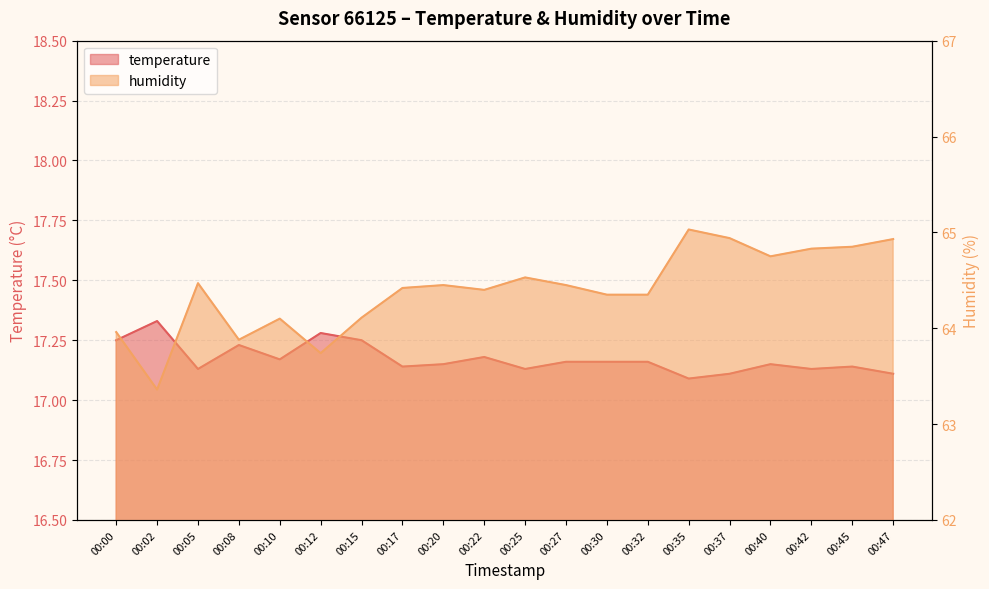

Where is temperature nearest to the value 17?

00:35